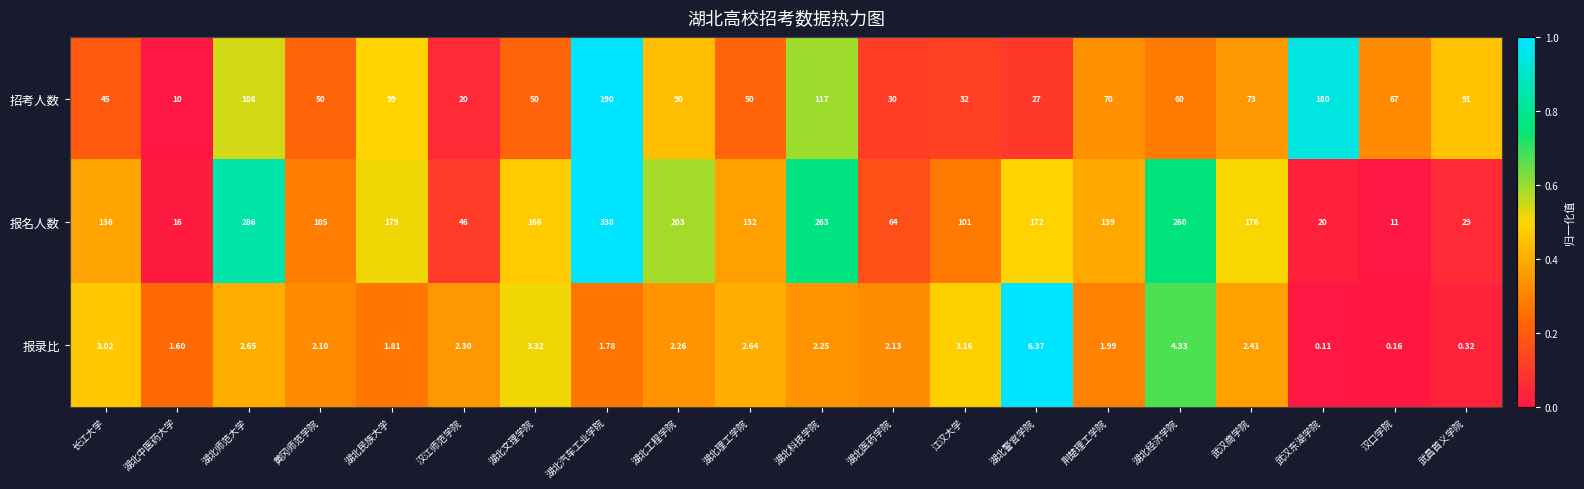

Which category has the lowest value across all series?

武汉东湖学院